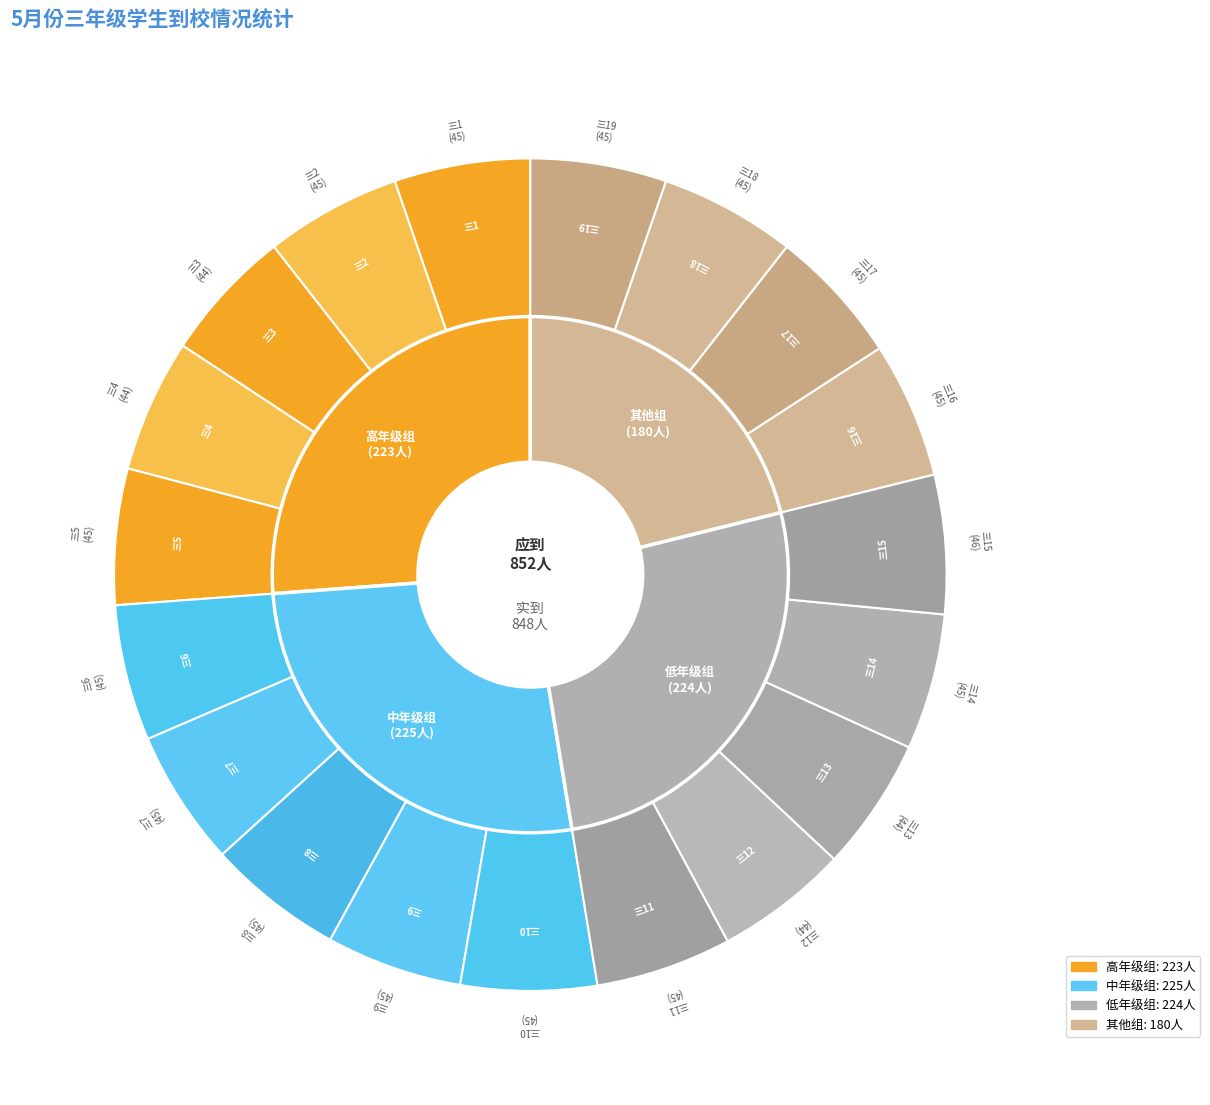

Count the number of slices in the pie.

19